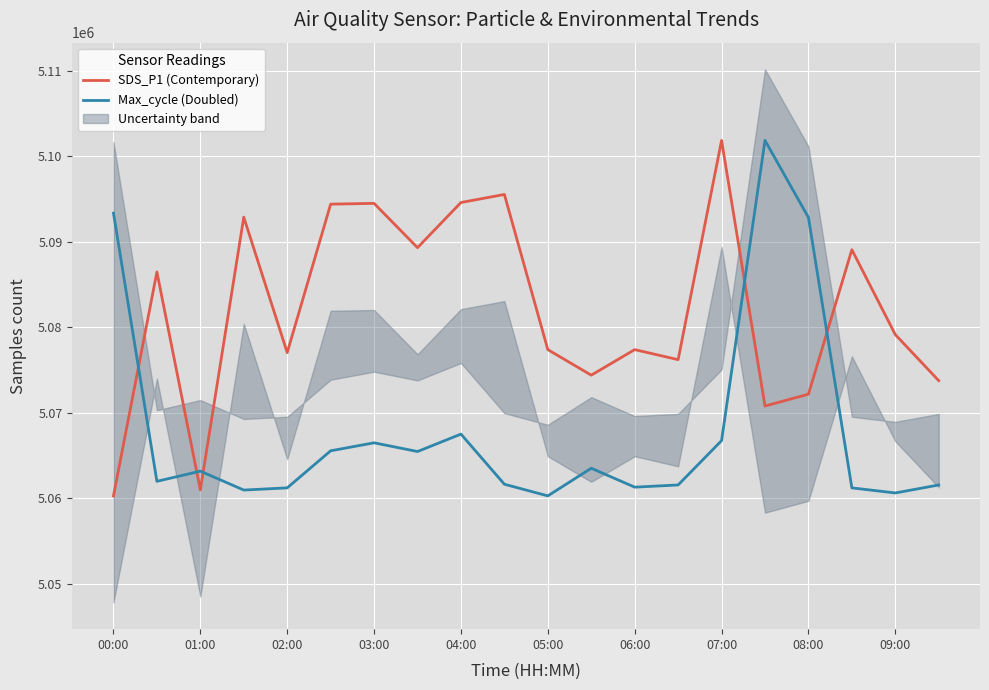

Is the value of Max_cycle (Doubled) at 12 greater than the value of SDS_P1 (Contemporary) at 17?

No